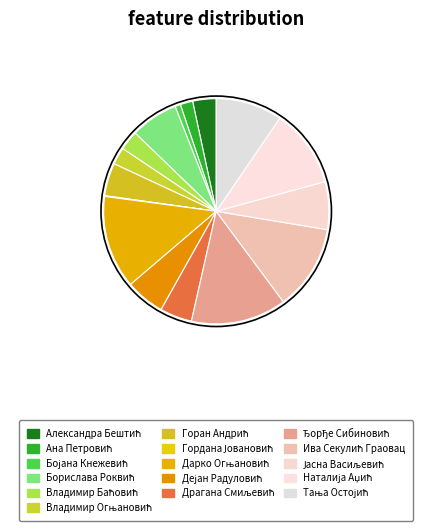

True or false: Ђорђе Сибиновић accounts for 1% of the total.

False